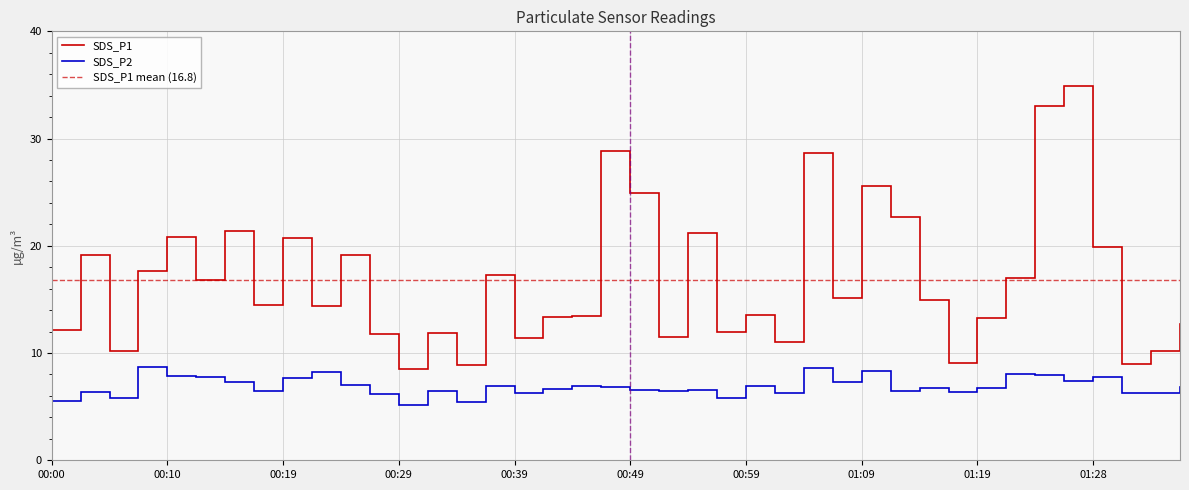

What is the label of the 24th point from the left?

00:56